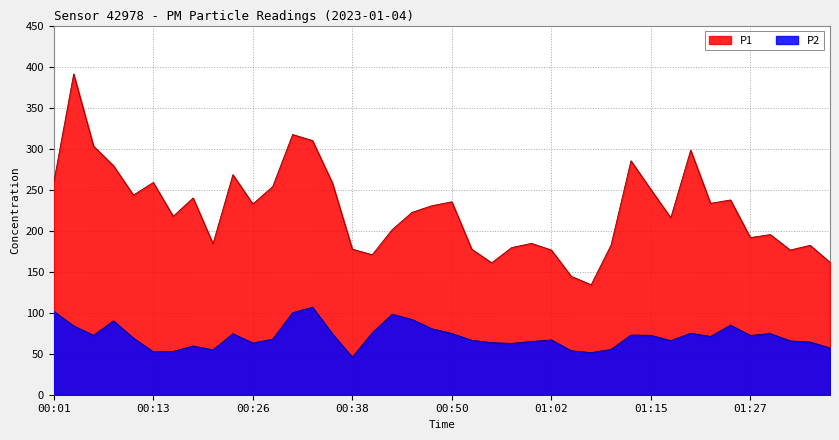

What is the difference between the P2 values at 00:13 and 00:06?

20.0